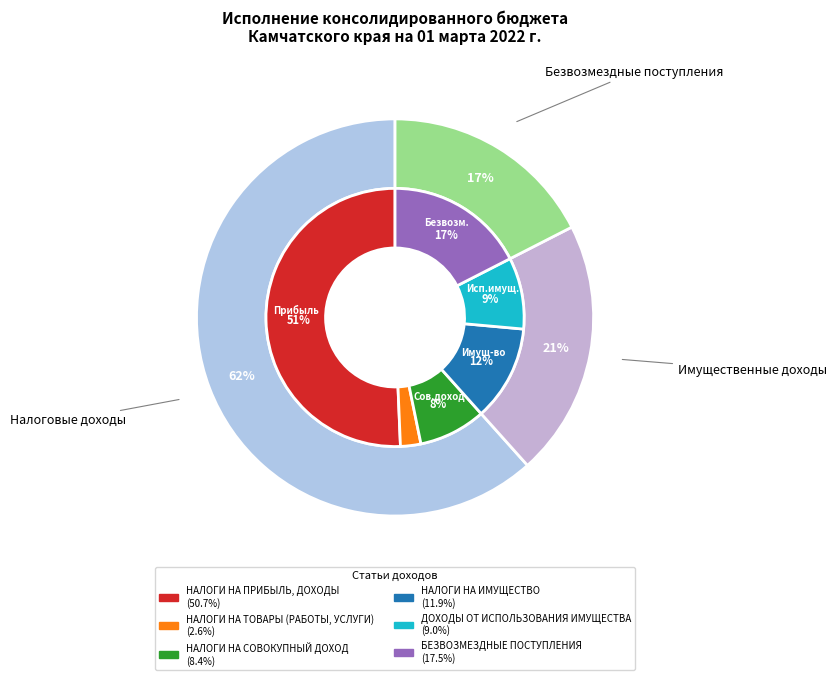

To the nearest percent, what is the average slice percentage?

17%